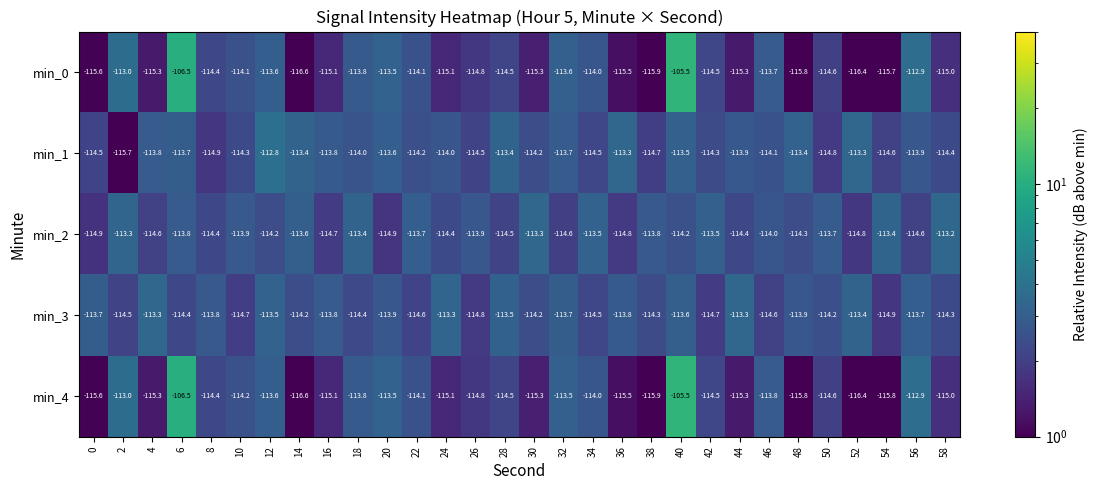

What is the spread (max minus min) of values at 38?

2.1